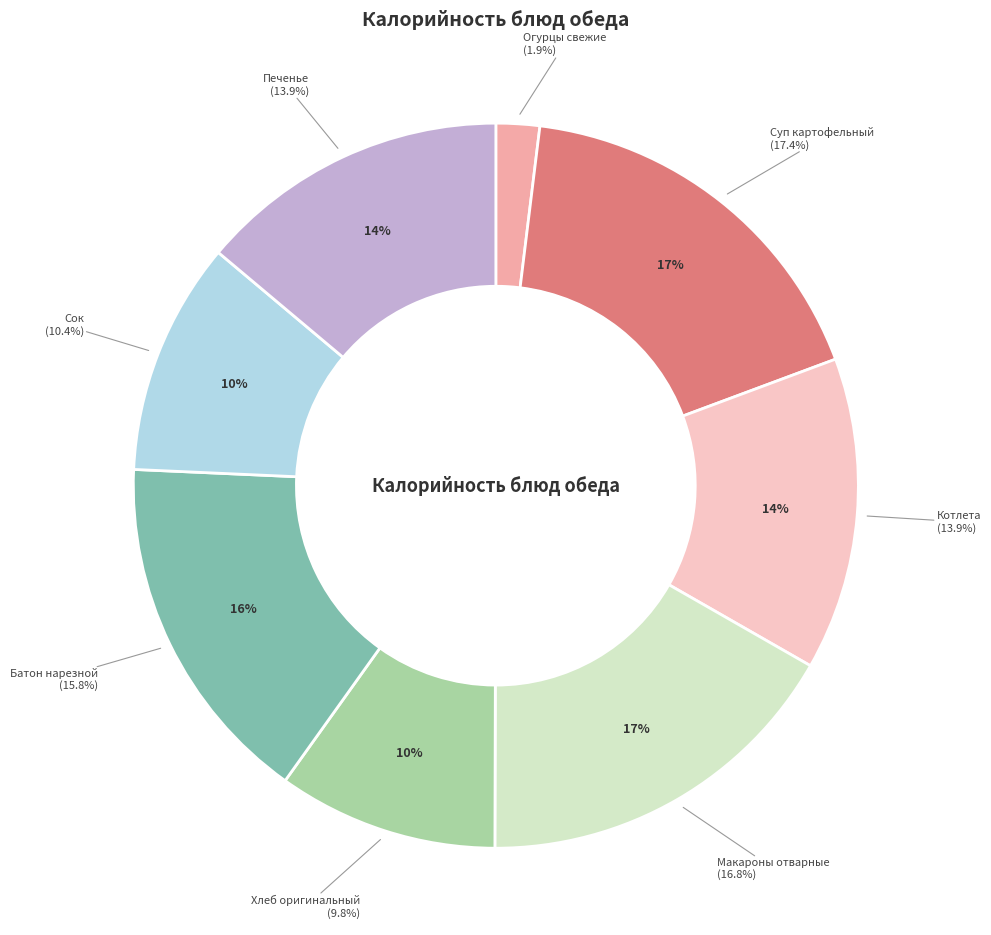

What portion of the pie excludes Котлета?

86.1%